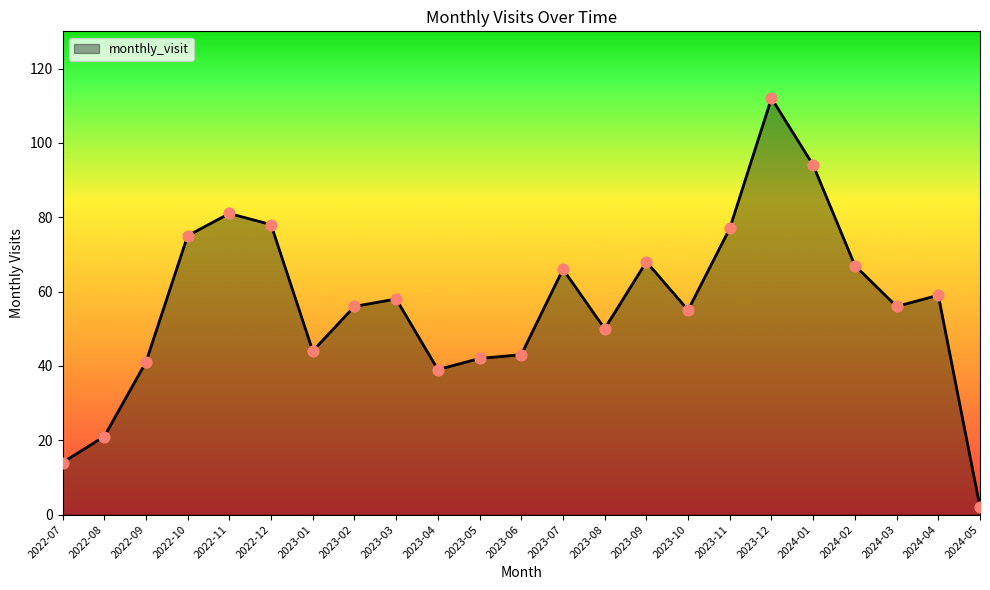

What is the change in value from 2023-02 to 2023-05?

-14